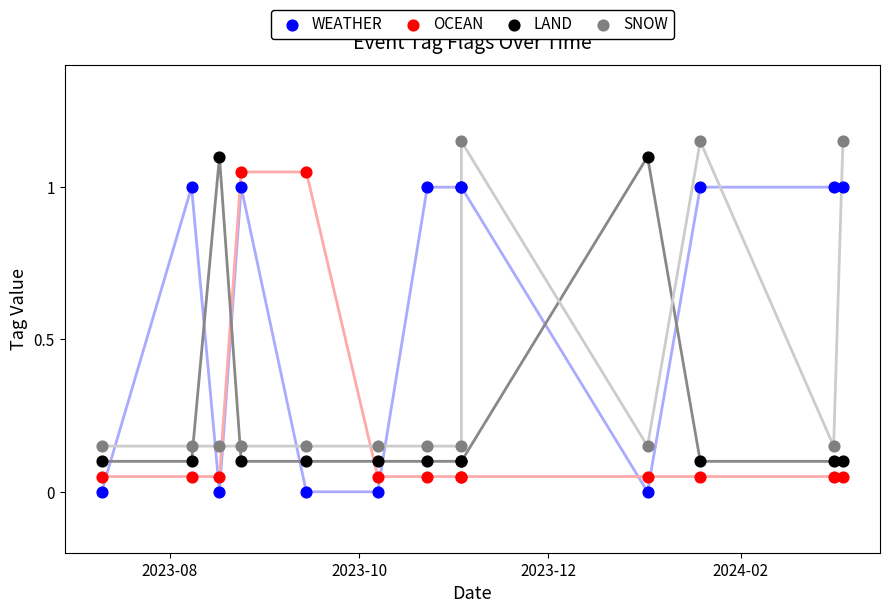

What are all the series names shown in the legend?

WEATHER, OCEAN, LAND, SNOW